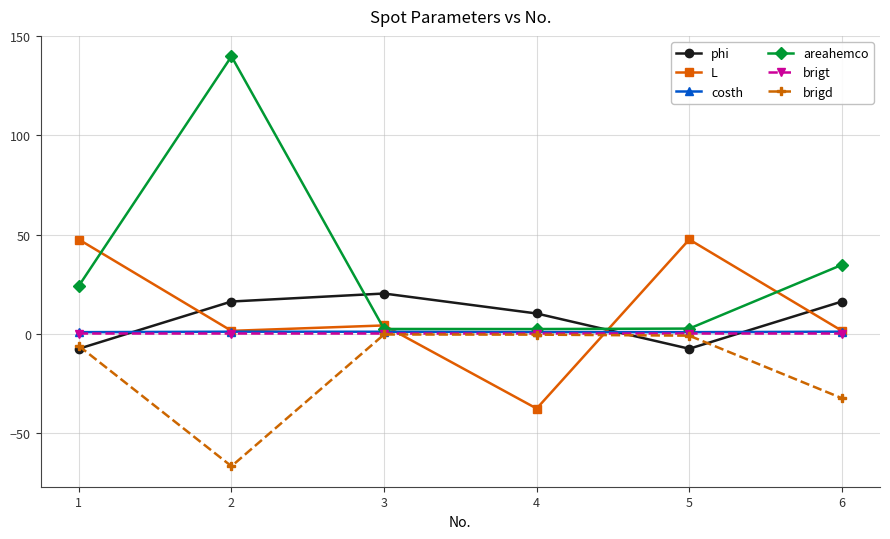

How many lines are shown in the chart?

6